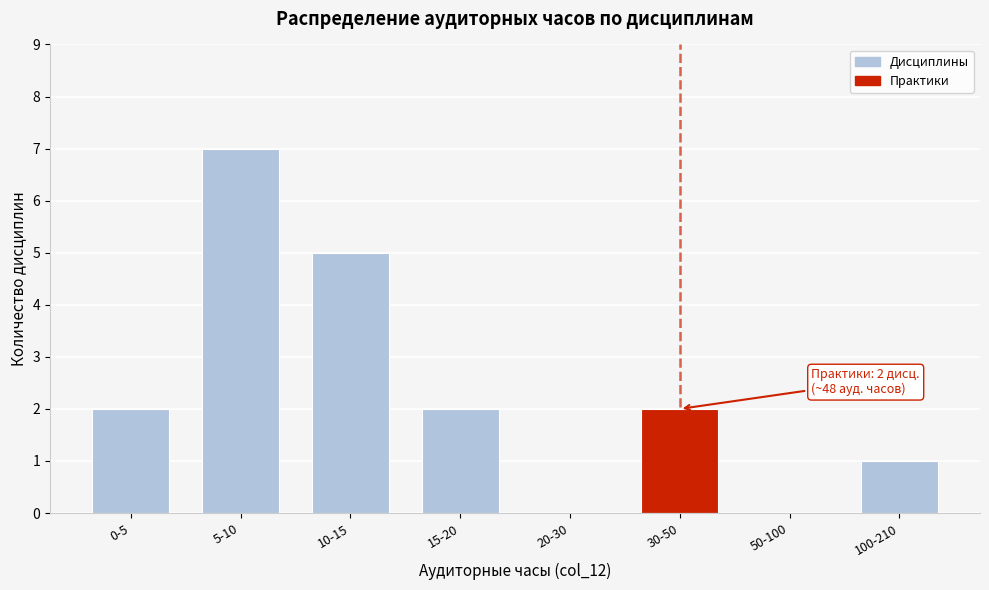

Reading right to left, what are all the values shown in this chart?

100-210=1	50-100=0	30-50=2	20-30=0	15-20=2	10-15=5	5-10=7	0-5=2